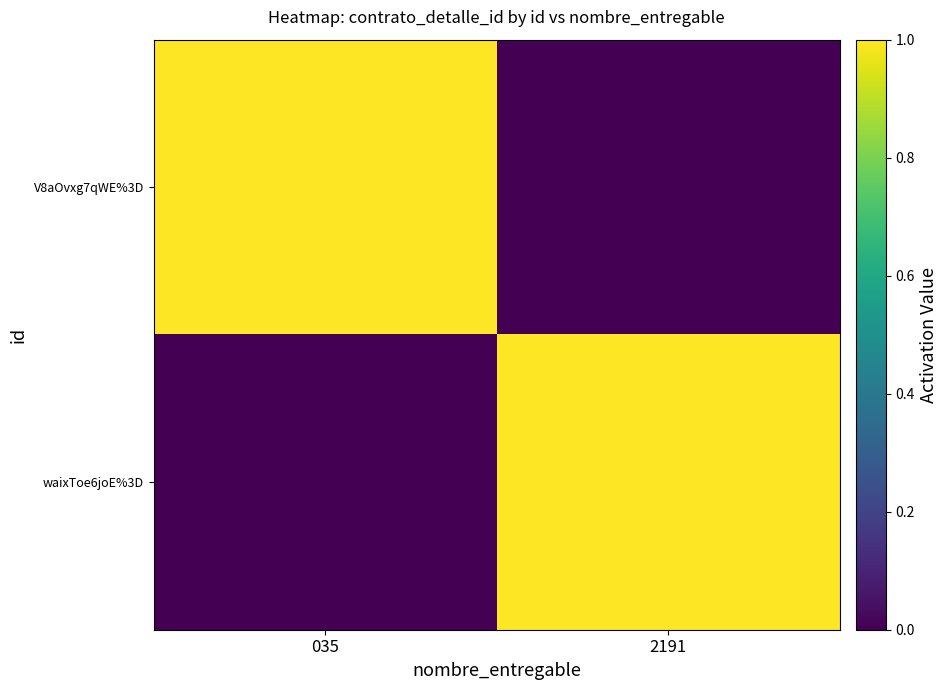

Rank the series at 035 from highest to lowest value.

V8aOvxg7qWE%3D, waixToe6joE%3D